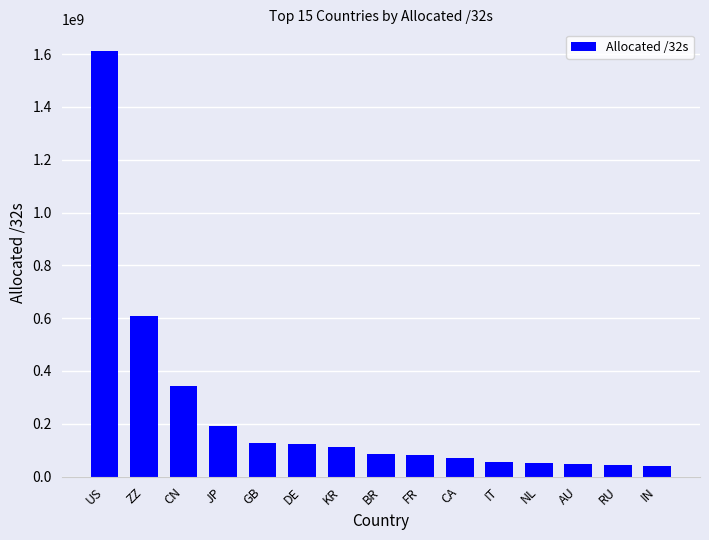

What position from the right is DE?

10